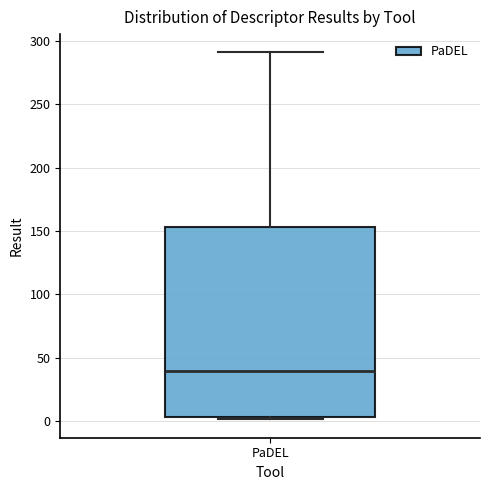

Transcribe this box plot: give where the median line is, the range the box spans, and where the two whiskers end, as read against the y-axis. The values are not printed on the chart, so give them approximately, as read against the axis.

median 40, box 5 to 155, whiskers 0 to 290